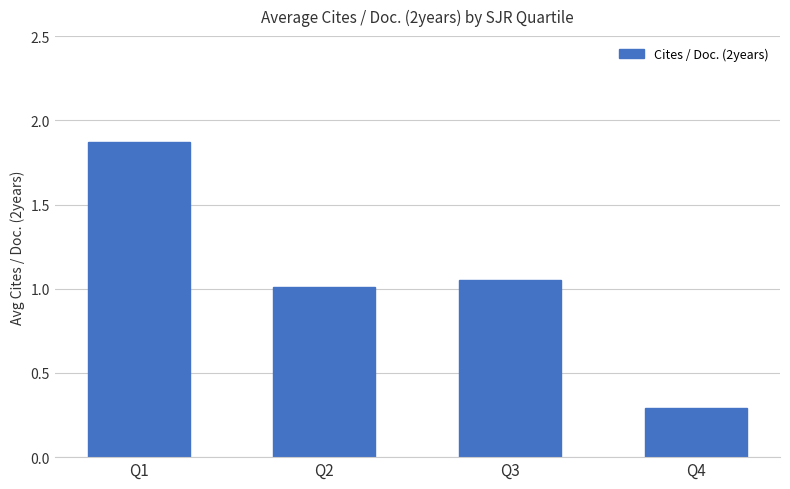

What is the change in value from Q1 to Q4?

-1.6